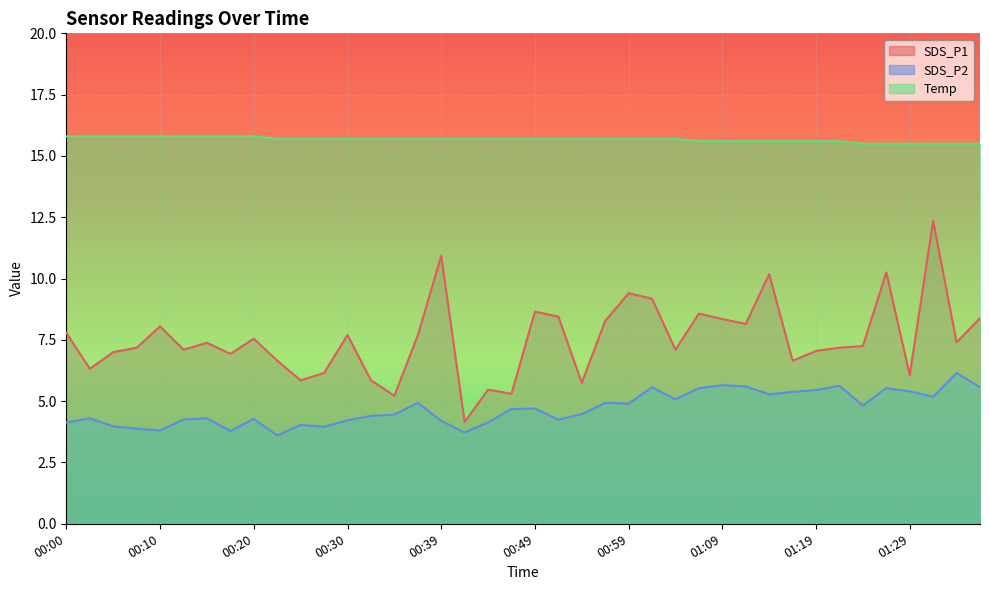

True or false: SDS_P1 has more than 2 interior local peaks.

True